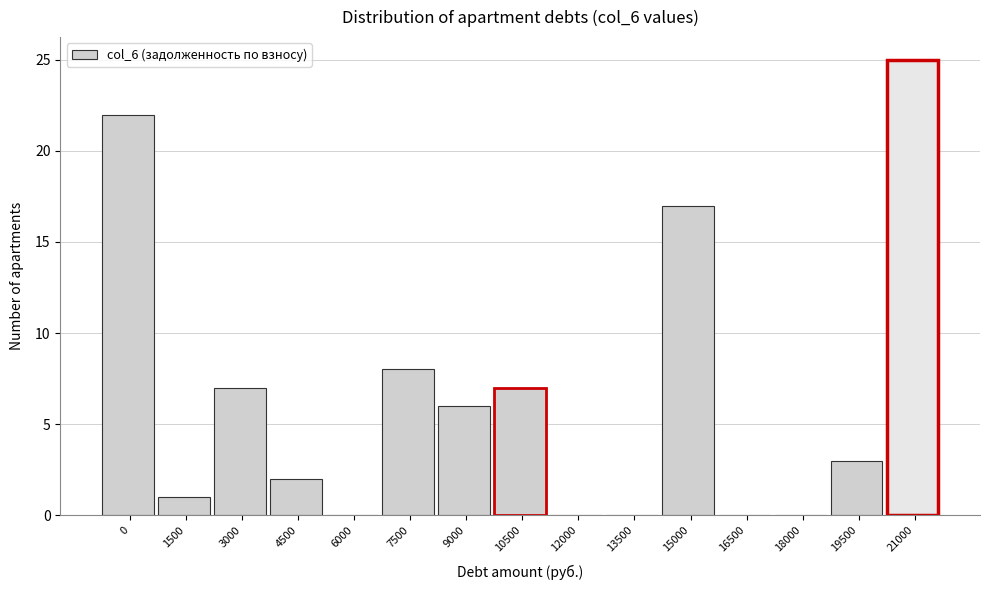

Reading right to left, what are all the values shown in this chart?

21000=25	19500=3	18000=0	16500=0	15000=17	13500=0	12000=0	10500=7	9000=6	7500=8	6000=0	4500=2	3000=7	1500=1	0=22